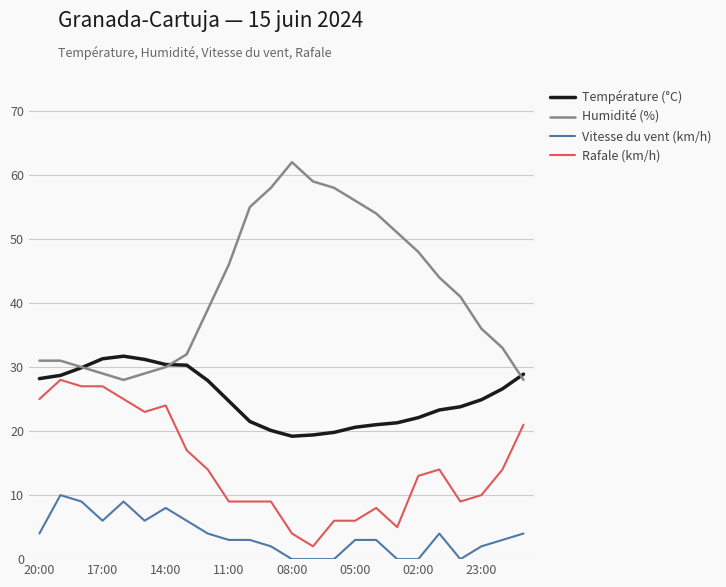

True or false: Vitesse du vent (km/h) and Rafale (km/h) cross at least once.

False